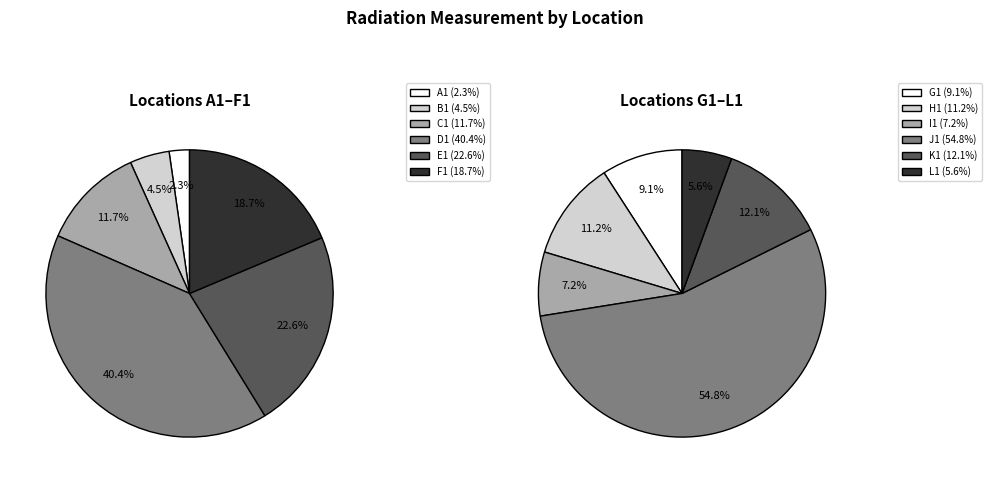

Which has a higher value, J1 or B1?

J1